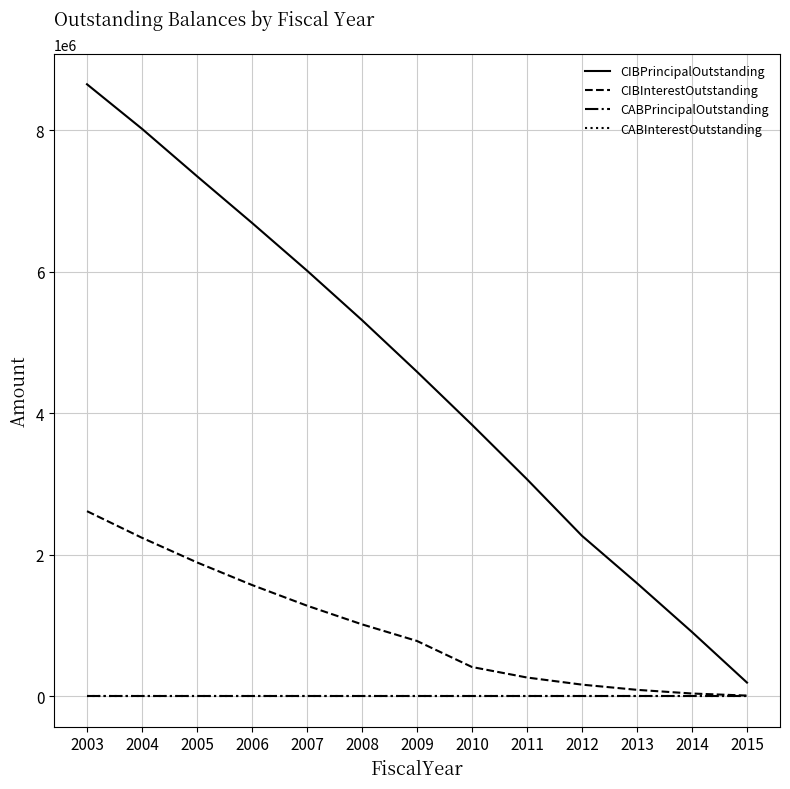

Is the value of CABPrincipalOutstanding at 2004 greater than the value of CABInterestOutstanding at 2005?

No